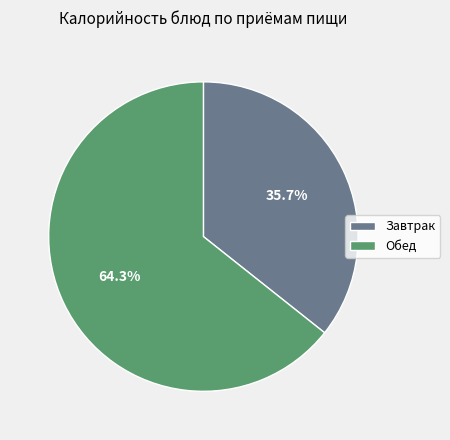

Do Завтрак and Обед together represent more than half of the pie?

Yes